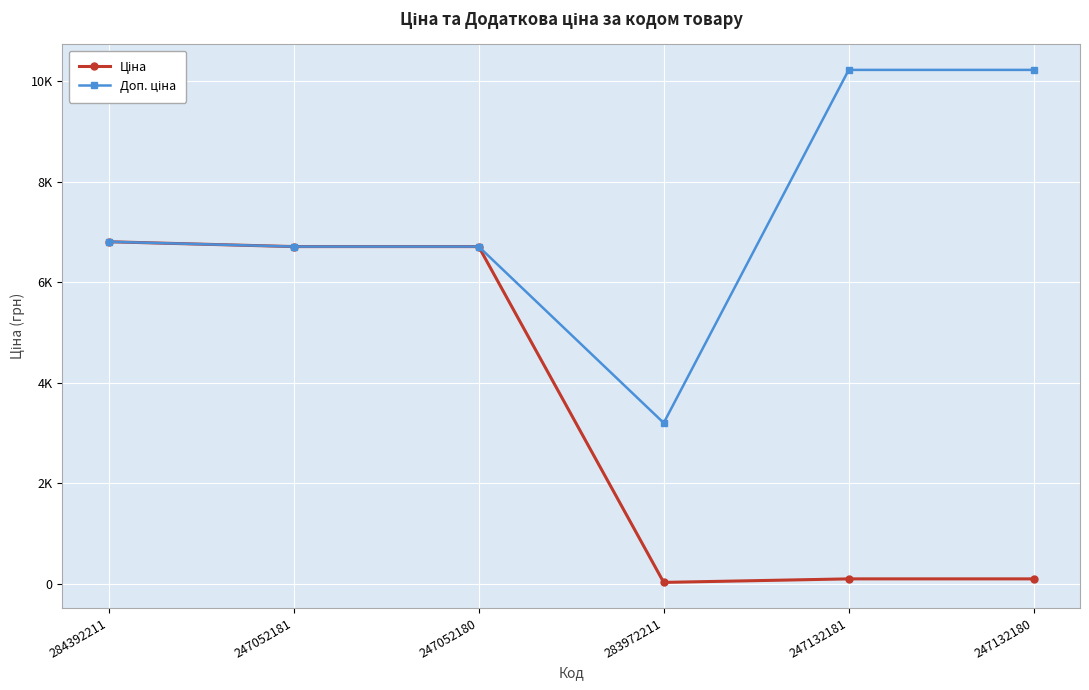

Is the value of Доп. ціна at 284392211 greater than the value of Ціна at 247052180?

Yes